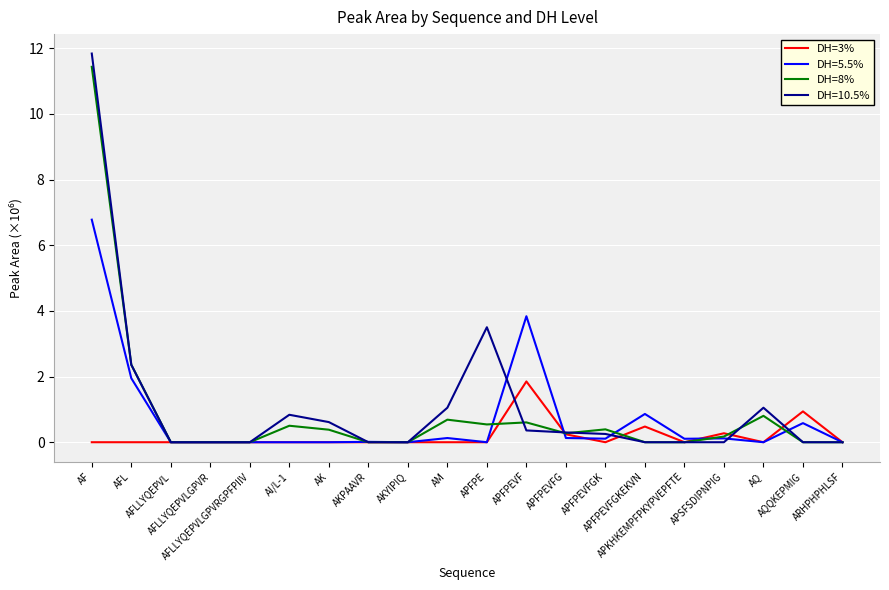

Which series has the widest spread of values?

DH=10.5%